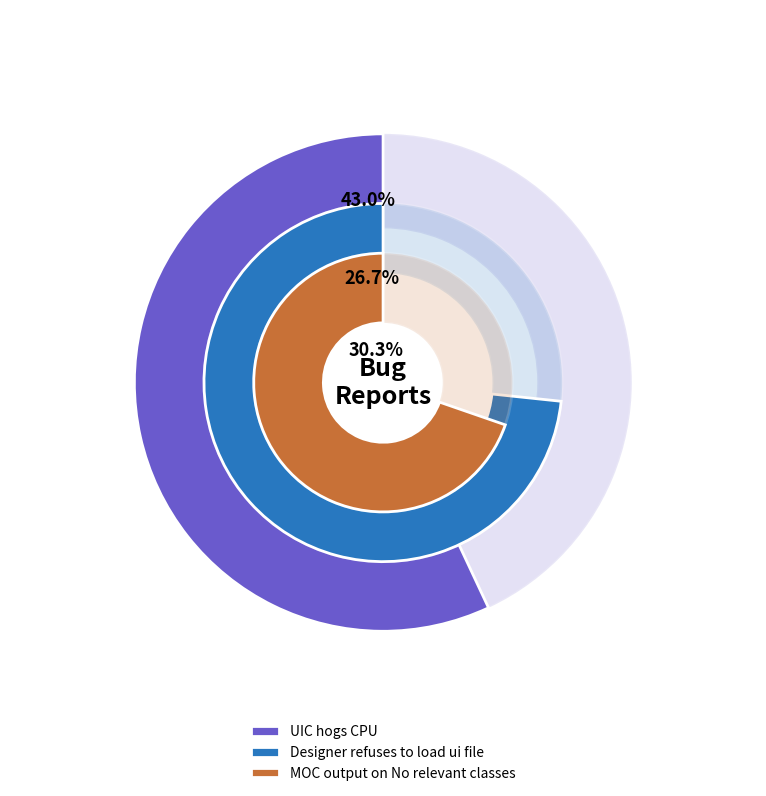

Is it true that Designer refuses to load ui file is 34% of the pie?

False